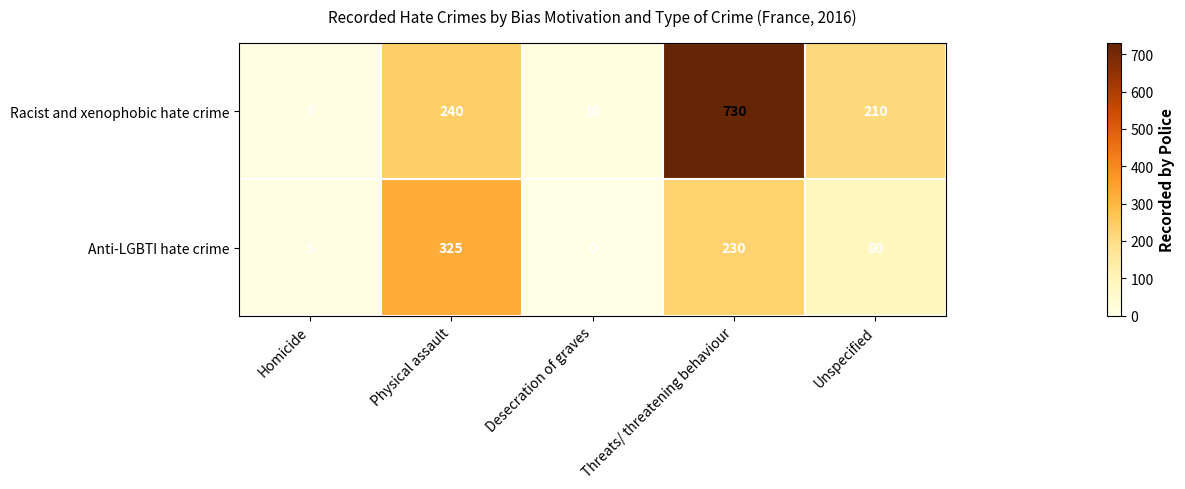

What is the difference between the second highest and minimum values in the Racist and xenophobic hate crime series?

235